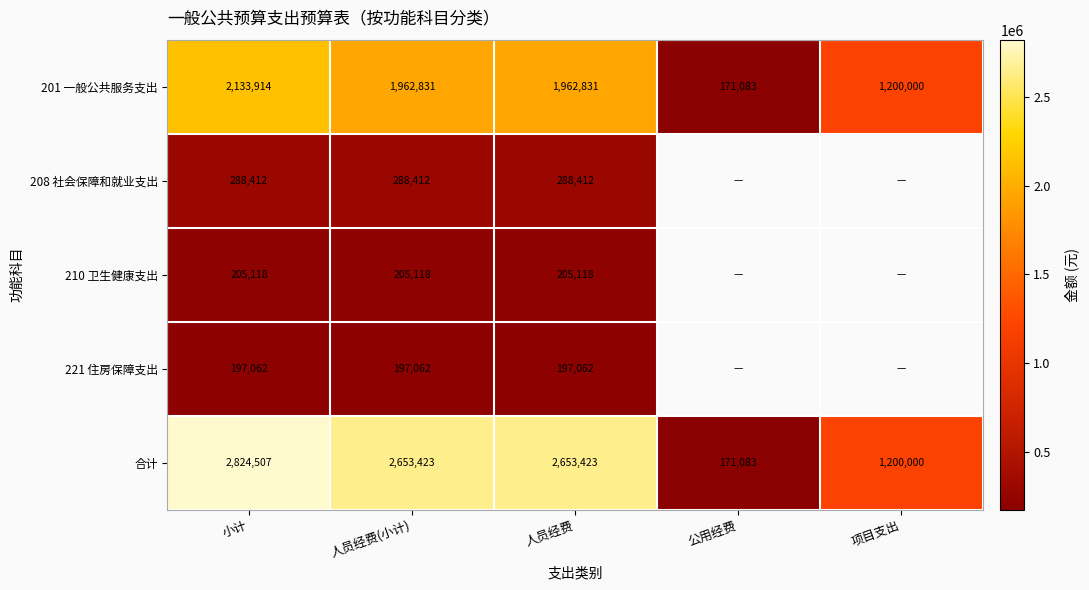

Which series changed the most between 小计 and 人员经费(小计)?

合计